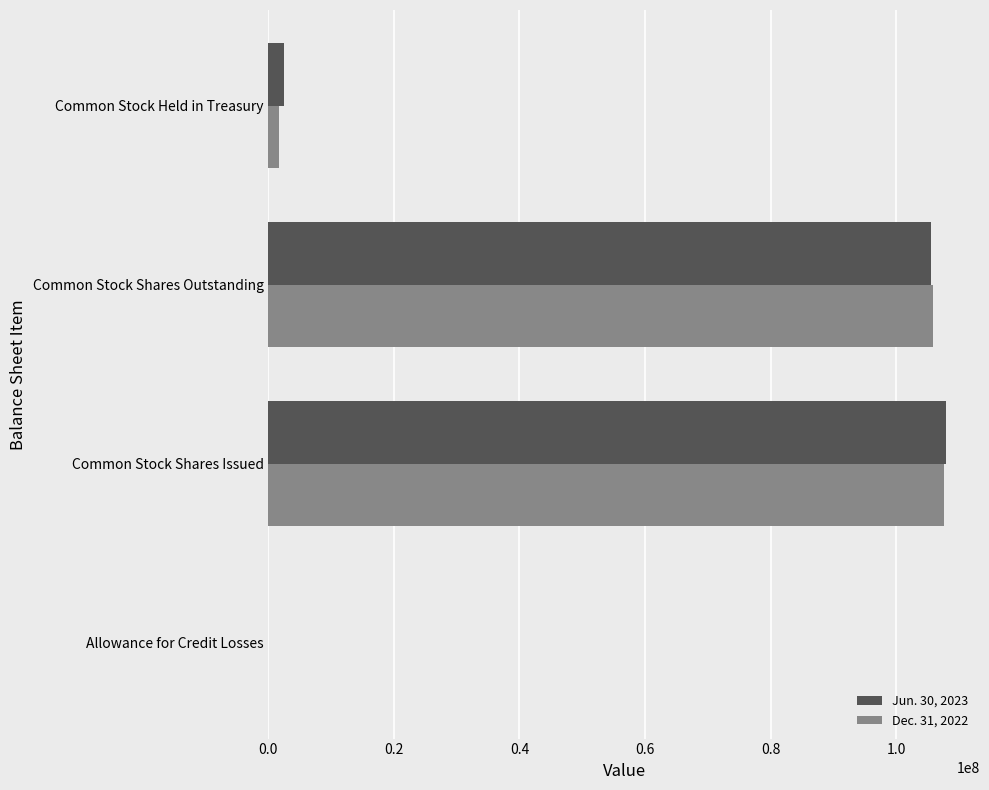

Is the value of Dec. 31, 2022 at Common Stock Held in Treasury greater than the value of Jun. 30, 2023 at Common Stock Shares Issued?

No